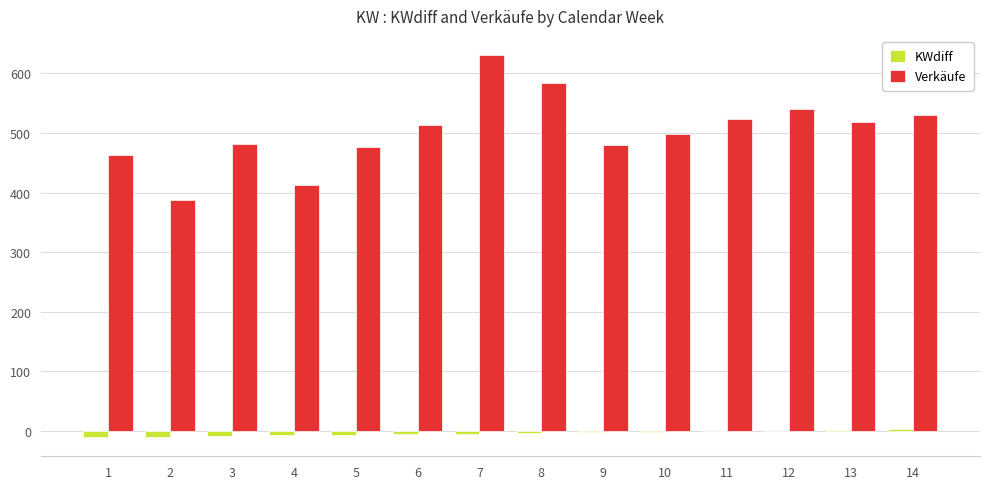

At which category is the sum across all series the highest?

7